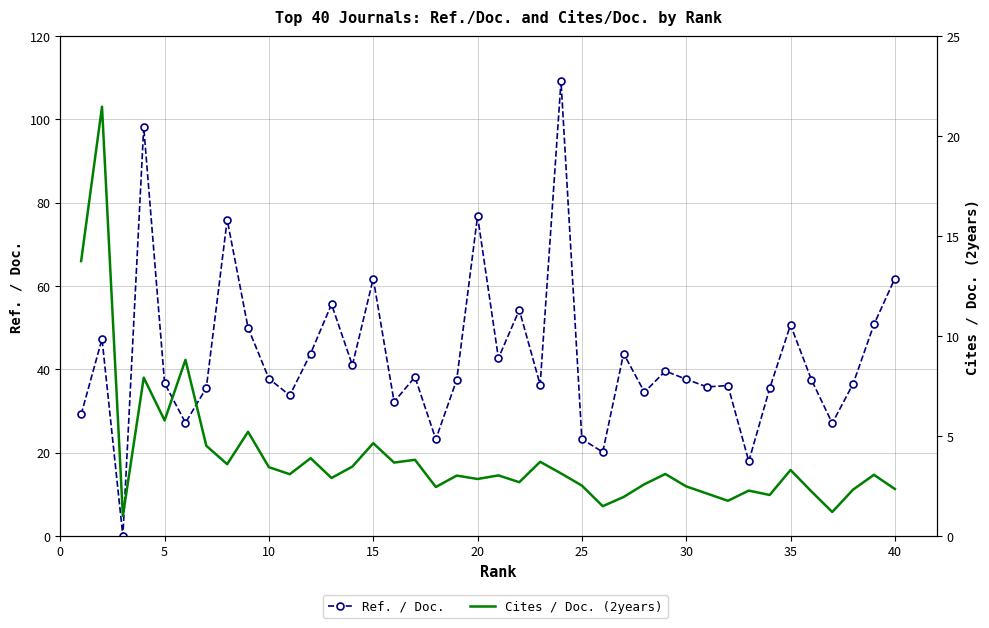

How many interior local peaks does the Cites / Doc. (2years) series have?

14